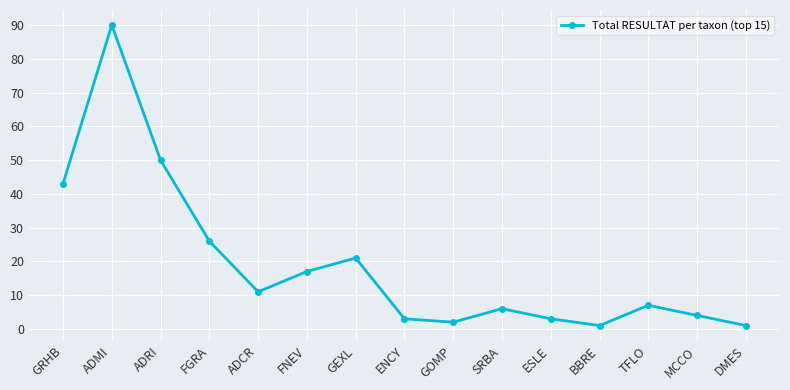

Which category has the highest value across all series?

ADMI